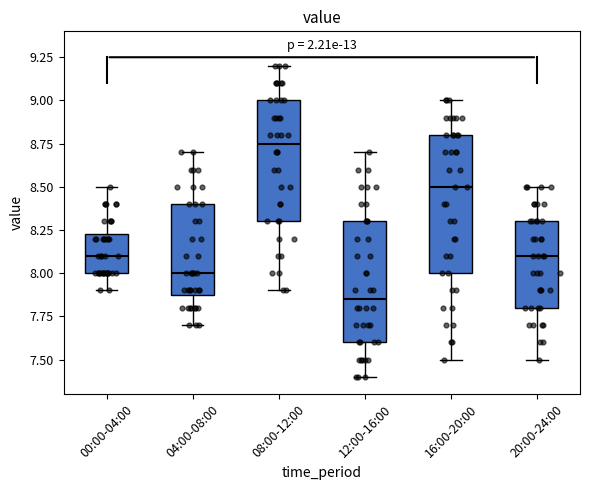

Comparing the boxes themselves (not the whiskers), which one is the tallest?

16:00-20:00